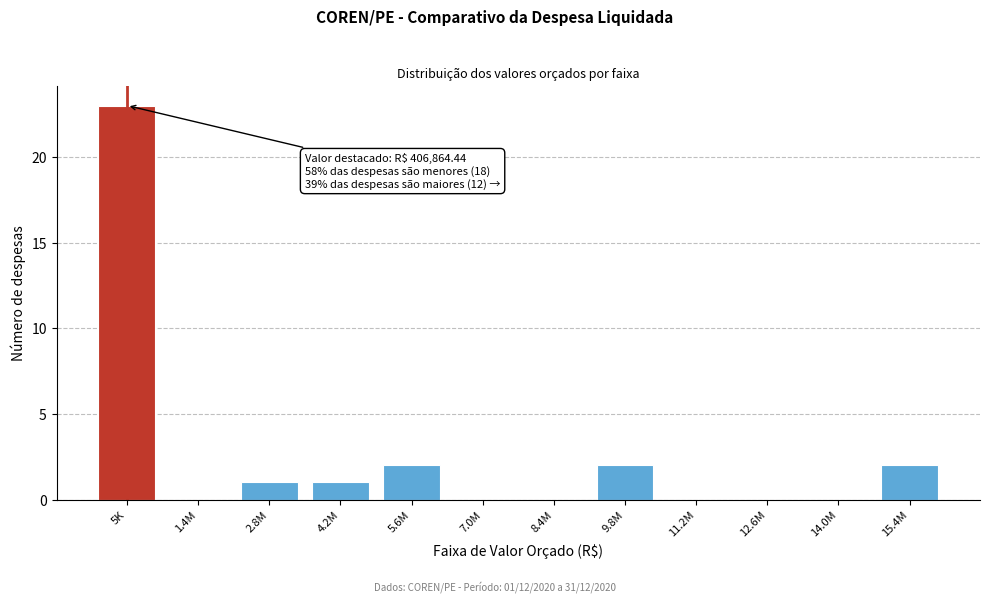

Reading left to right, list all the values displayed in this chart.

5K=23	1.4M=0	2.8M=1	4.2M=1	5.6M=2	7.0M=0	8.4M=0	9.8M=2	11.2M=0	12.6M=0	14.0M=0	15.4M=2